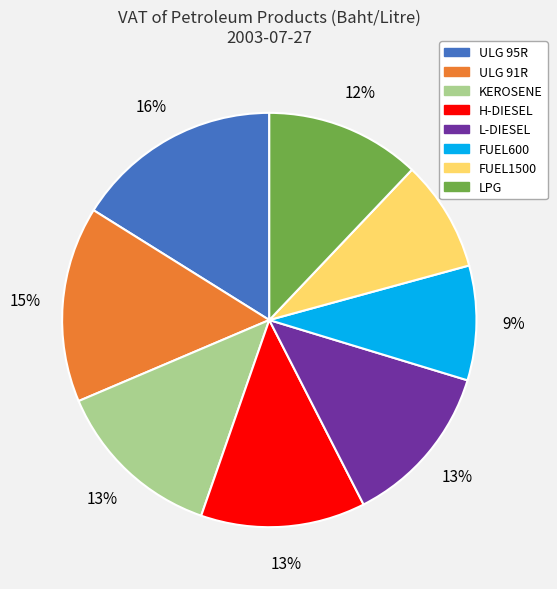

Is there any slice that represents more than half of the pie?

No